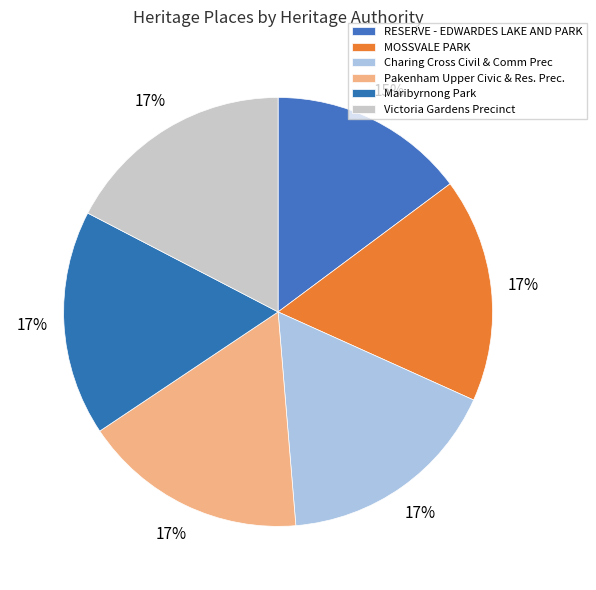

Rank the categories by value from highest to lowest.

Victoria Gardens Precinct, Maribyrnong Park, Pakenham Upper Civic & Res. Prec., Charing Cross Civil & Comm Prec, MOSSVALE PARK, RESERVE - EDWARDES LAKE AND PARK